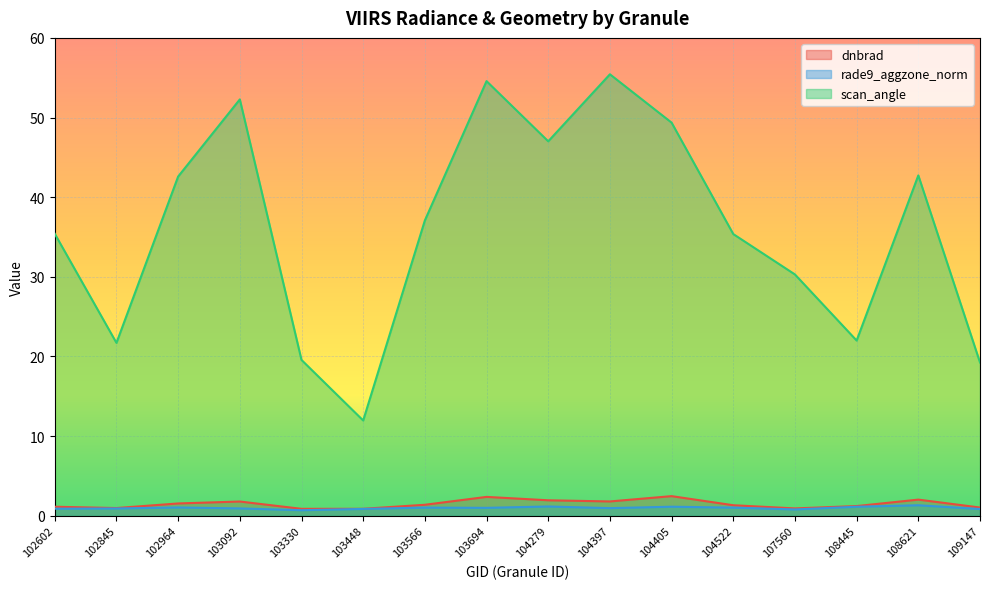

True or false: rade9_aggzone_norm and dnbrad intersect in this chart.

False